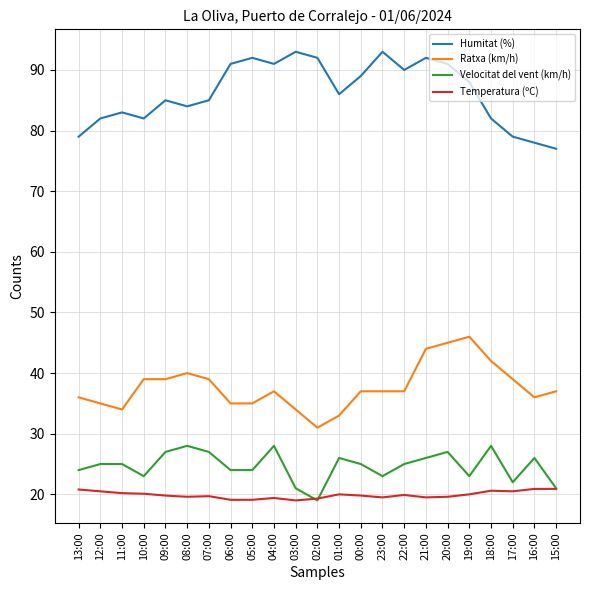

True or false: Ratxa (km/h) and Temperatura (ºC) intersect in this chart.

False